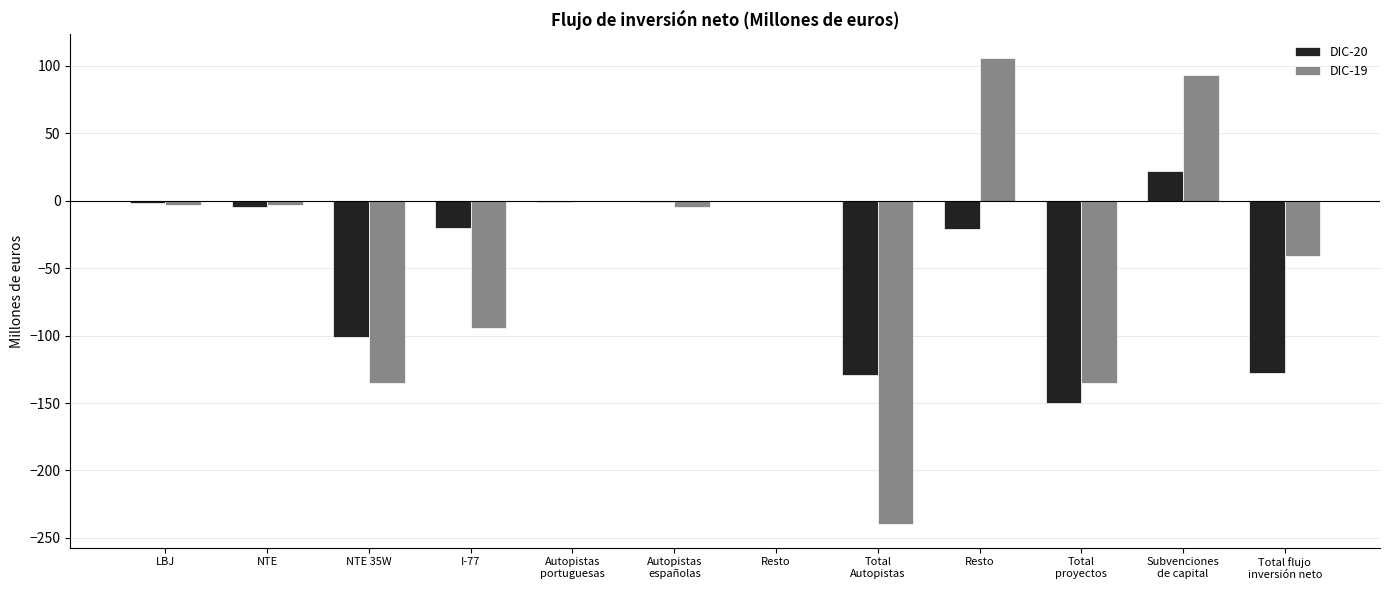

Is it true that DIC-19 equals 93 at Subvenciones
de capital?

True